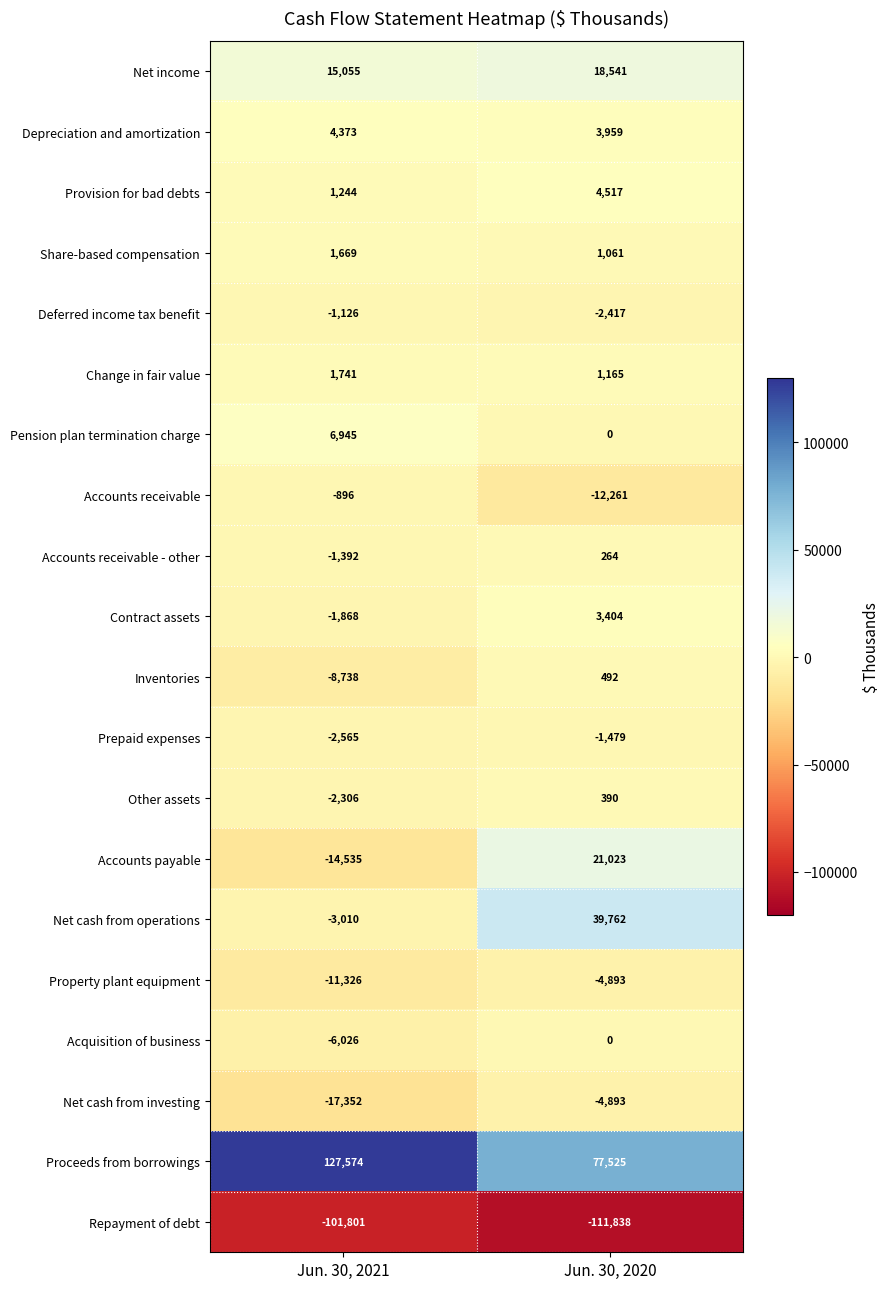

At which label does Proceeds from borrowings reach its minimum?

Jun. 30, 2020